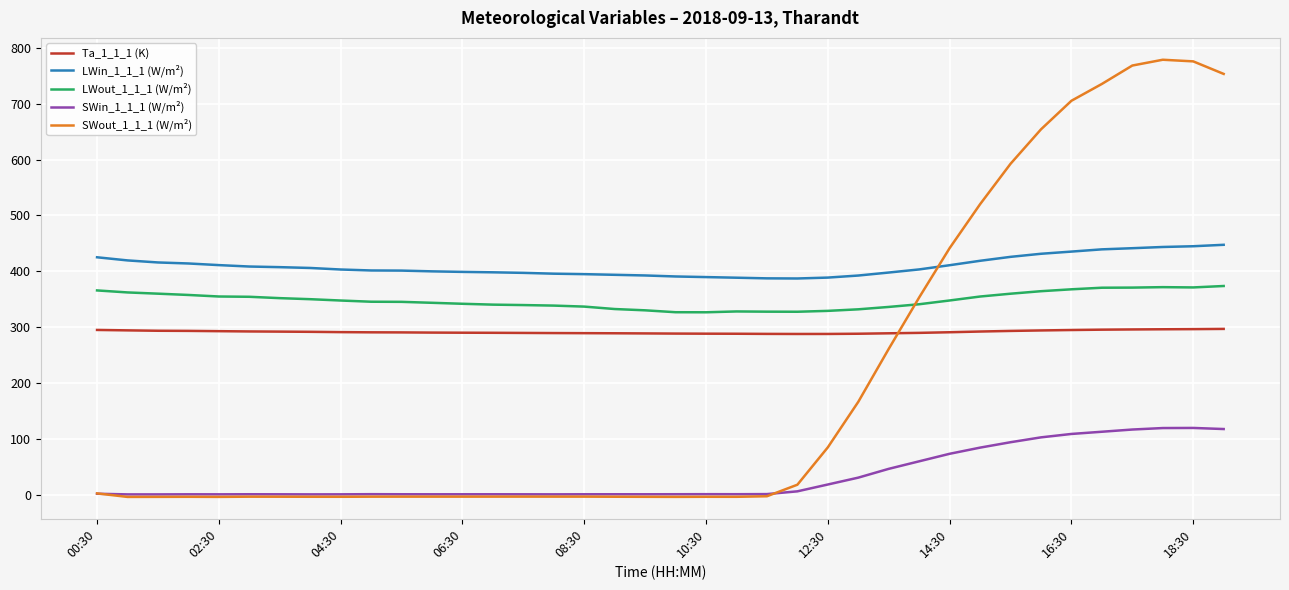

Which series has the largest total across all categories?

LWin_1_1_1 (W/m²)